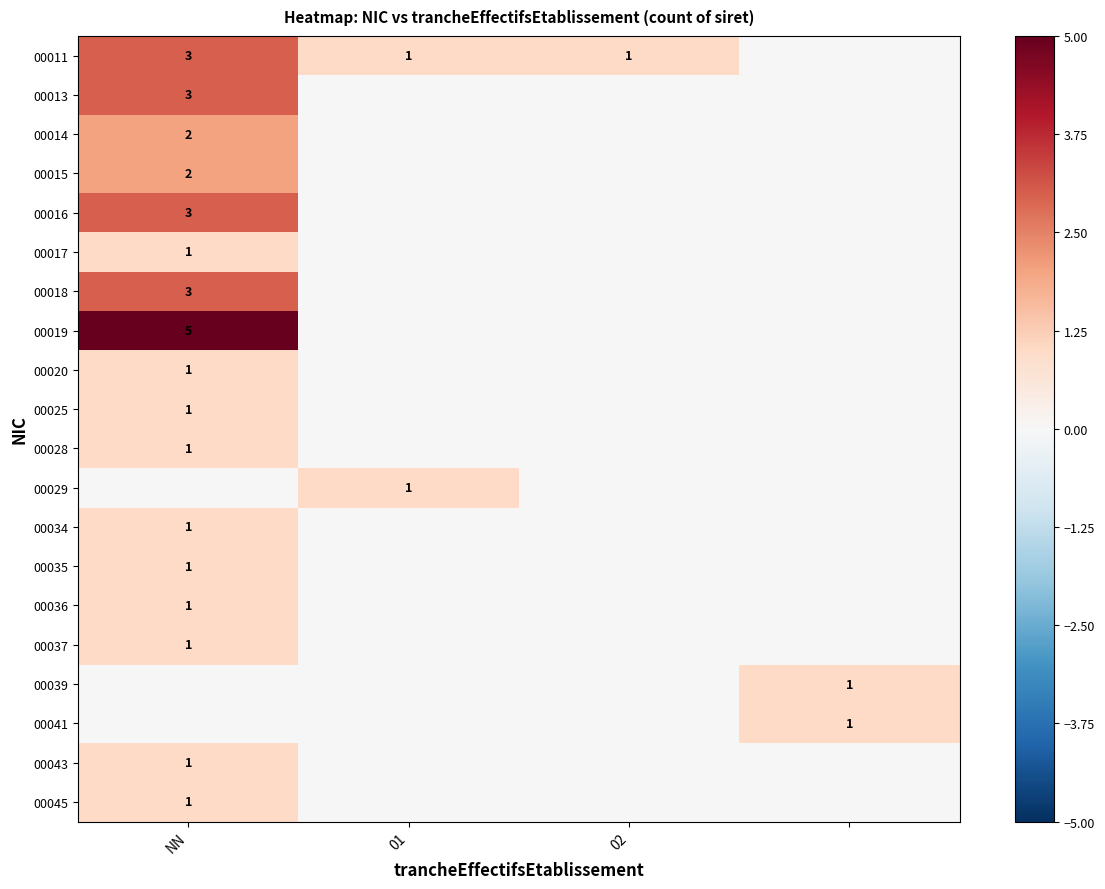

The value of 00025 at NN is 1. True or false?

True